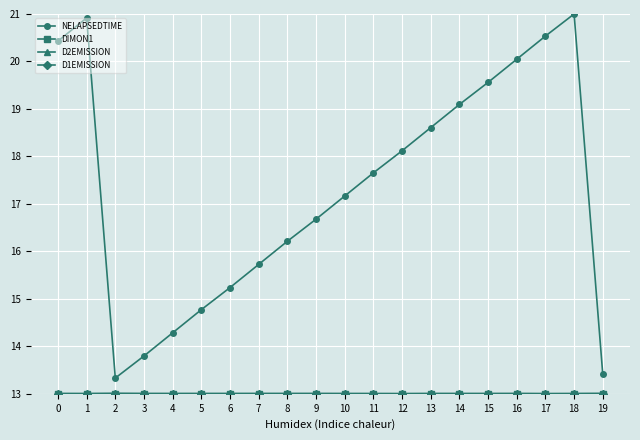

At which category does NELAPSEDTIME reach its first local peak?

1